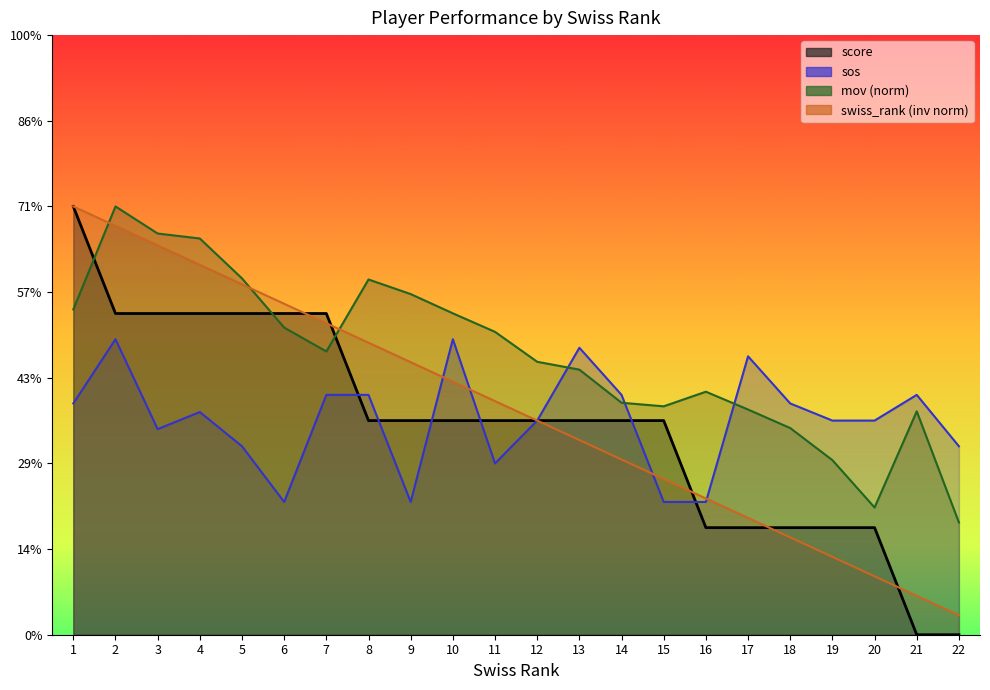

Does the chart have visible grid lines?

No